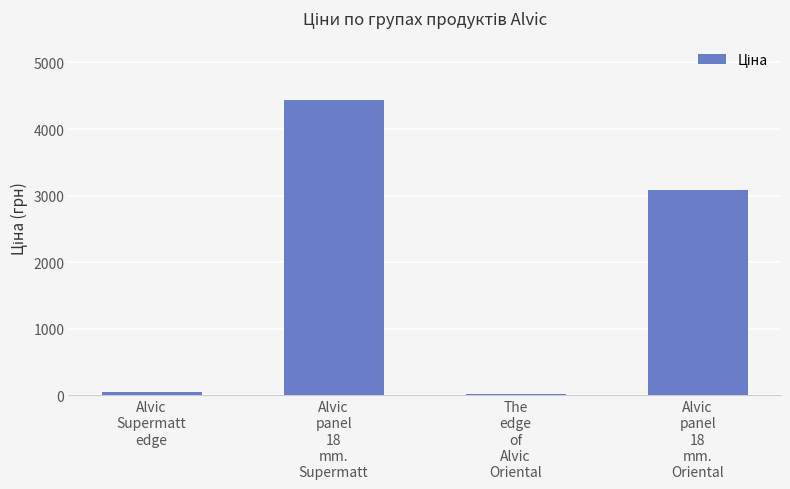

What is the value of the 4th bar from the left?

3091.2